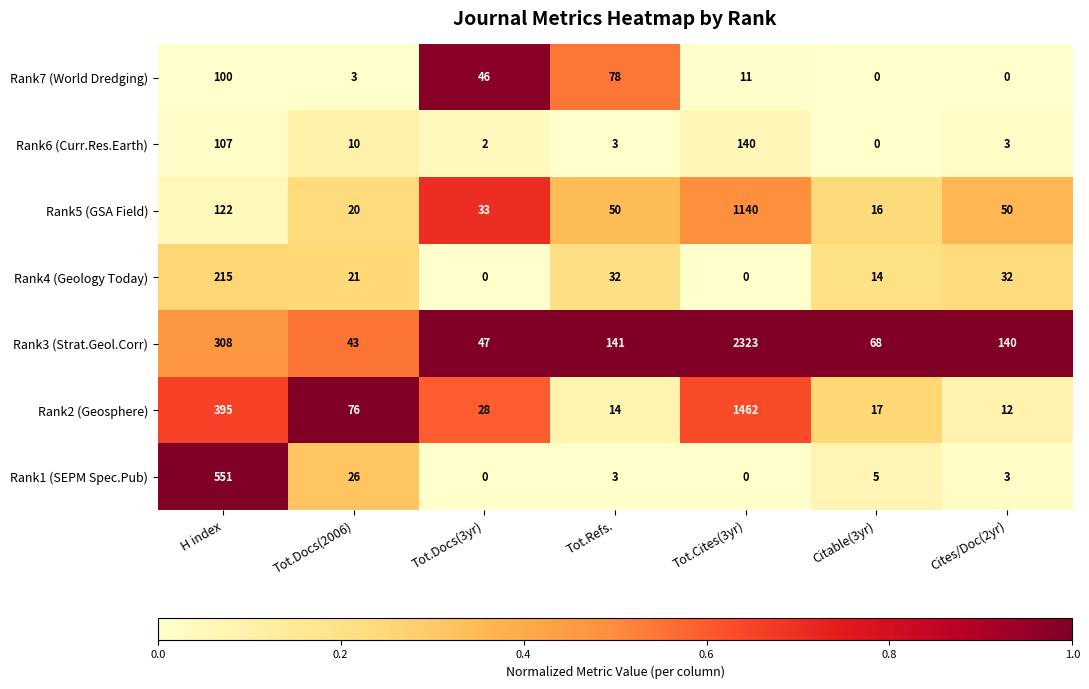

Rank the series by their maximum value, from highest to lowest.

Rank3 (Strat.Geol.Corr), Rank2 (Geosphere), Rank5 (GSA Field), Rank1 (SEPM Spec.Pub), Rank4 (Geology Today), Rank6 (Curr.Res.Earth), Rank7 (World Dredging)